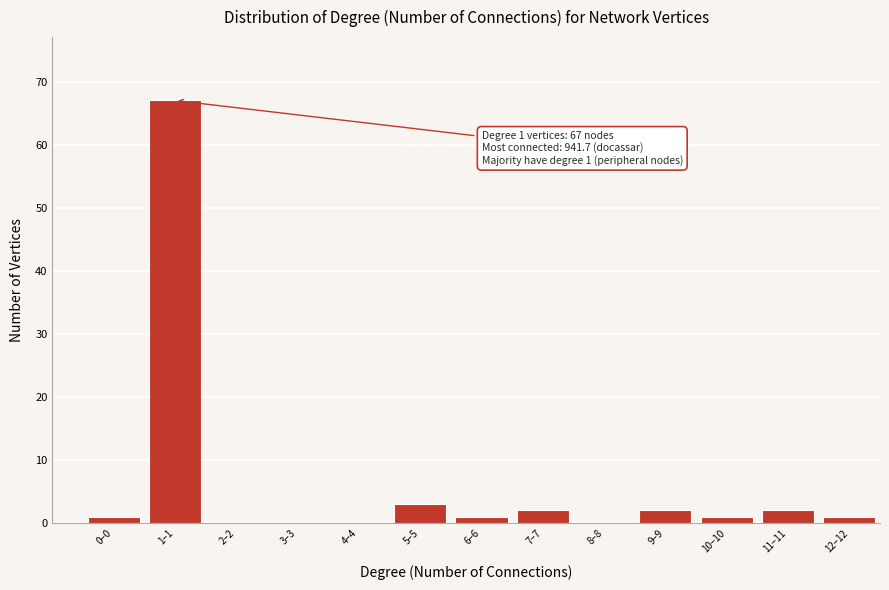

Reading left to right, transcribe all the data shown in this chart.

0–0=1	1–1=67	2–2=0	3–3=0	4–4=0	5–5=3	6–6=1	7–7=2	8–8=0	9–9=2	10–10=1	11–11=2	12–12=1